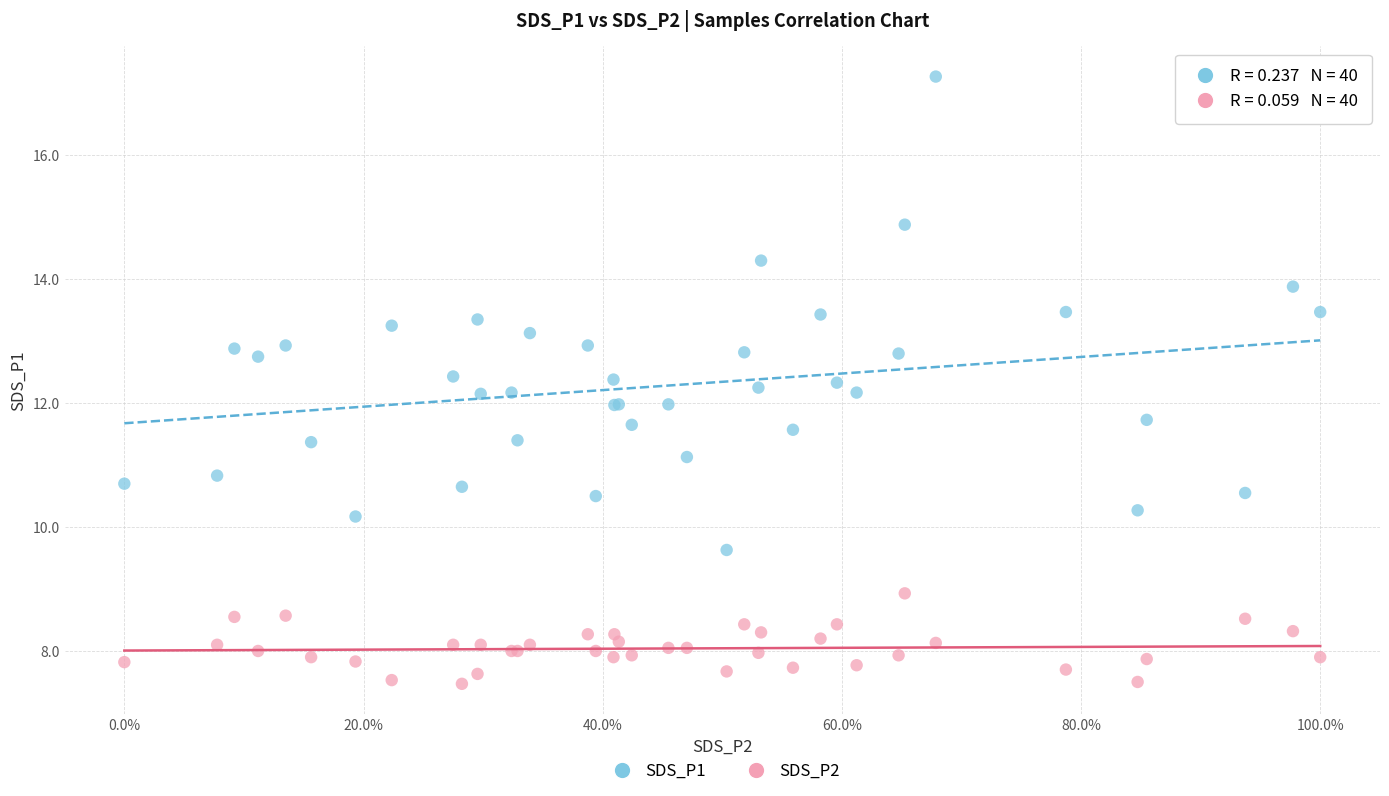

Which series reaches the maximum Y coordinate?

SDS_P1